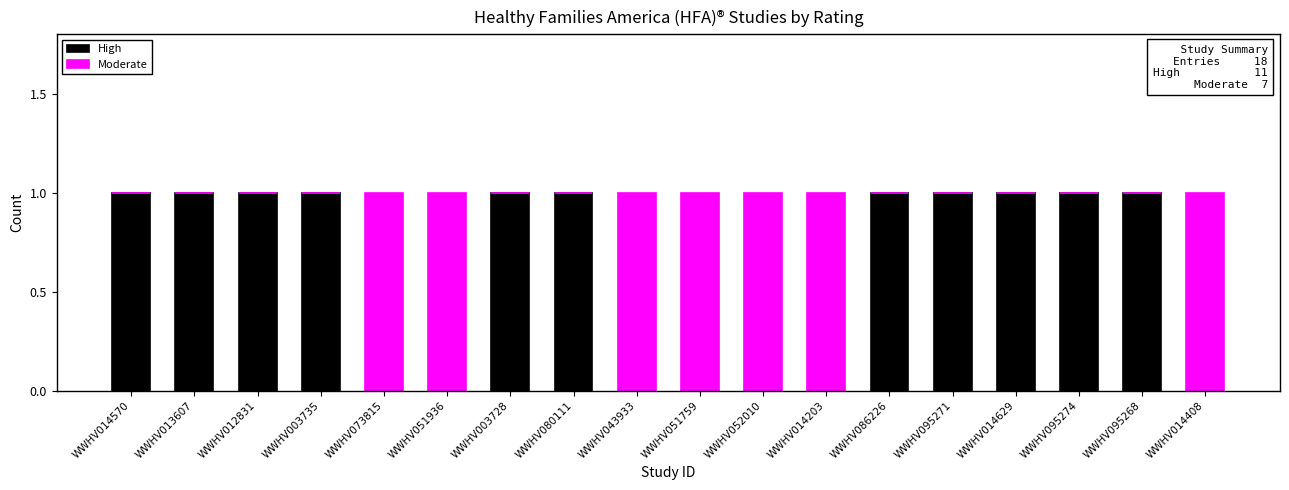

Count the number of data series in this chart.

2